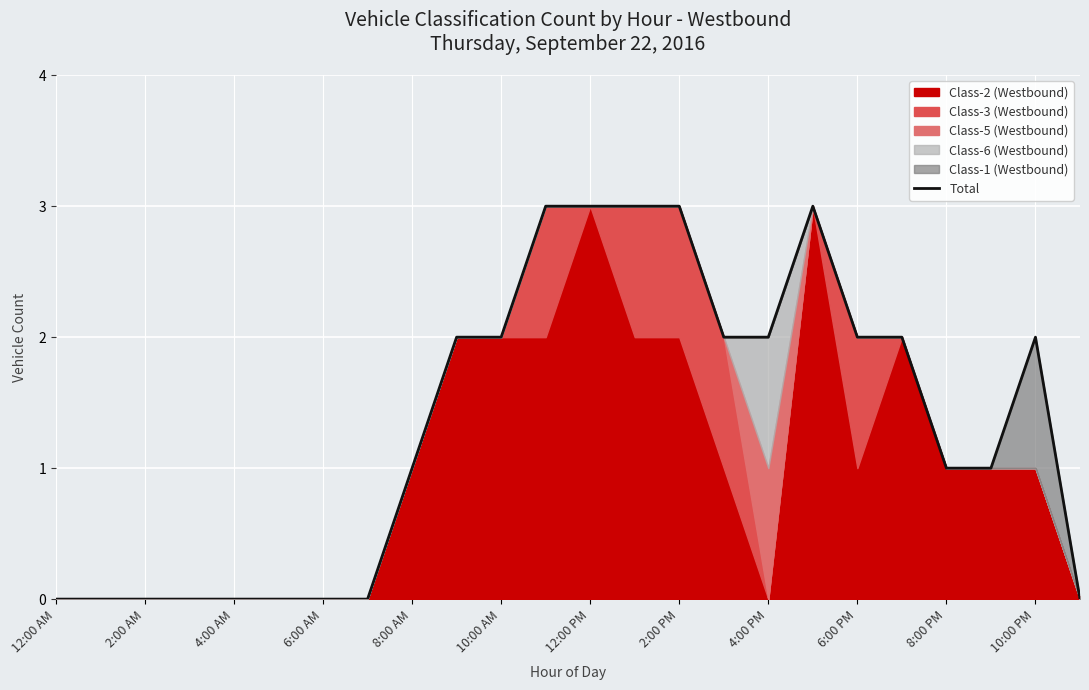

How many values are above zero?

15